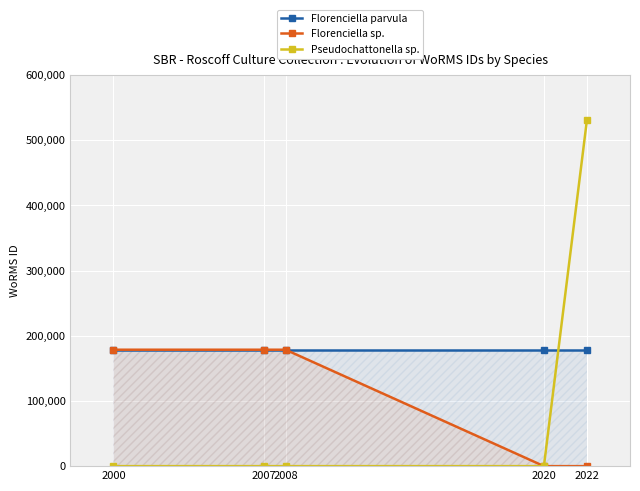

What is the spread (max minus min) of values at 2007?

178628